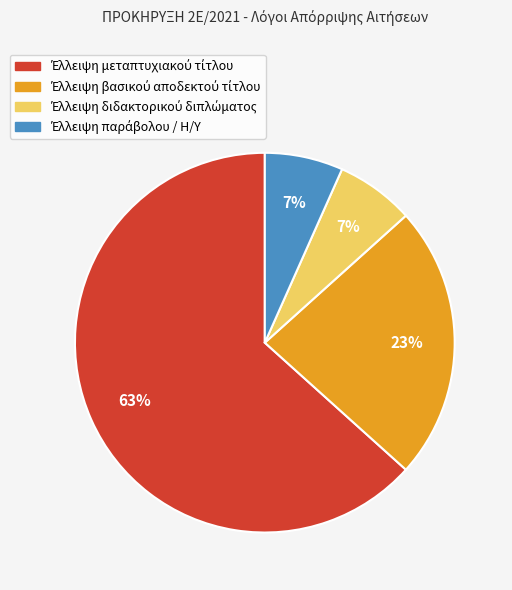

Does any single category account for the majority?

Yes